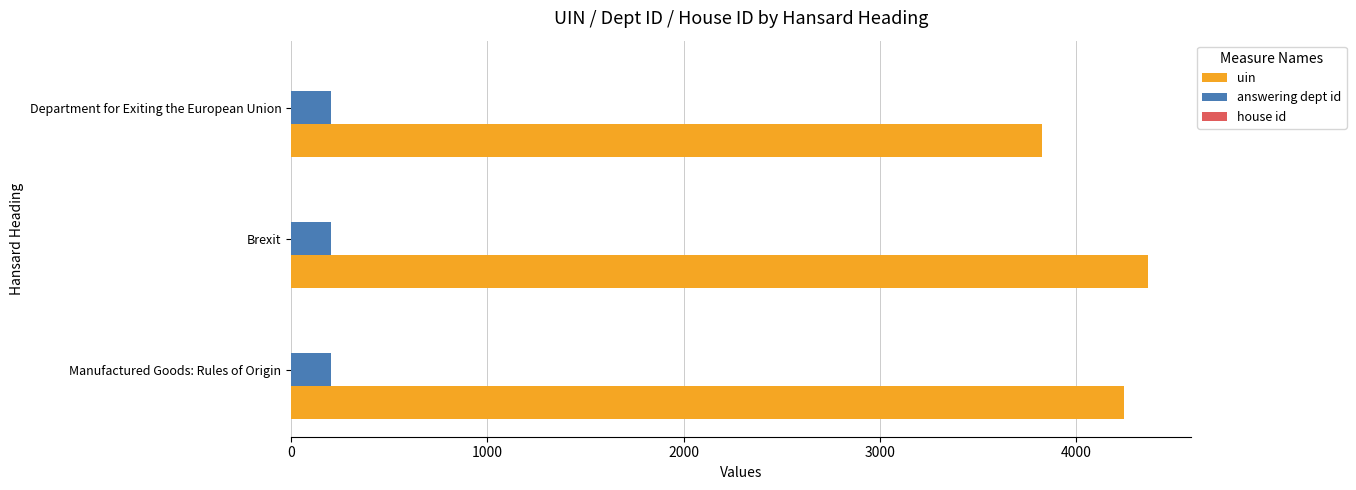

What is the greatest value displayed?

4365